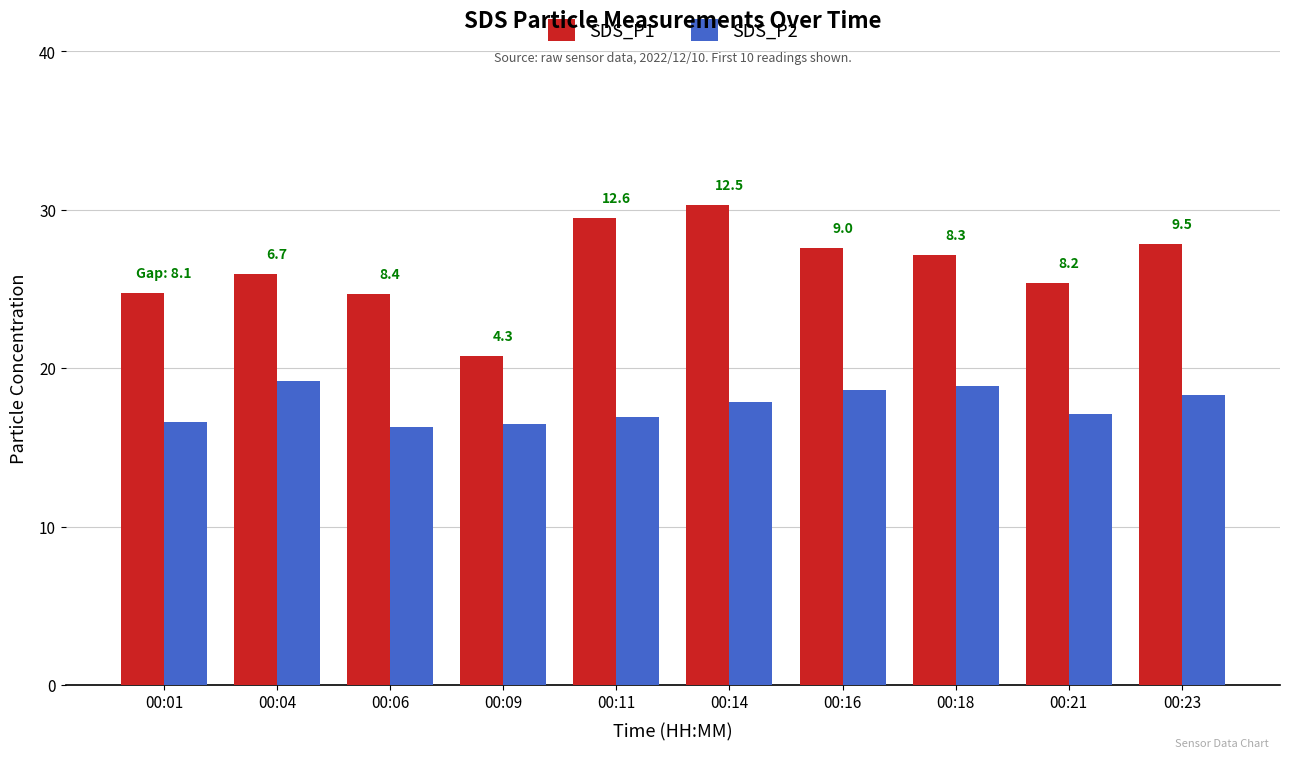

What is the value of the SDS_P2 bar at the 7th from the left?

18.6